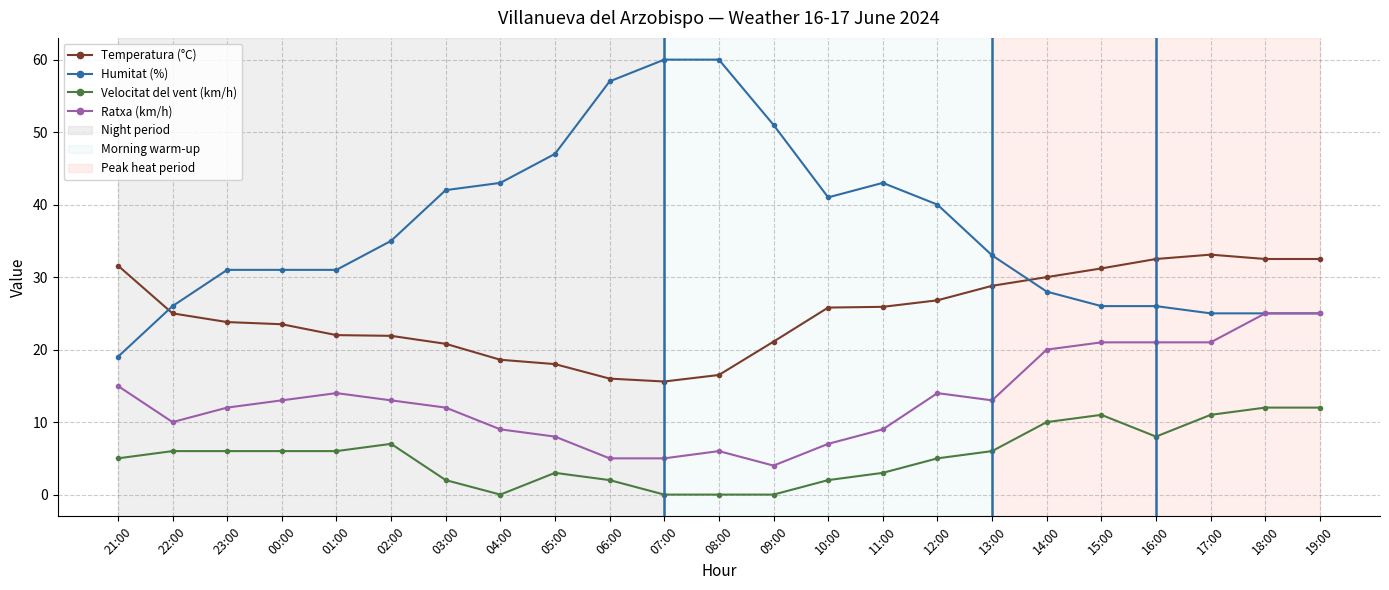

Which series has the largest total across all categories?

Humitat (%)